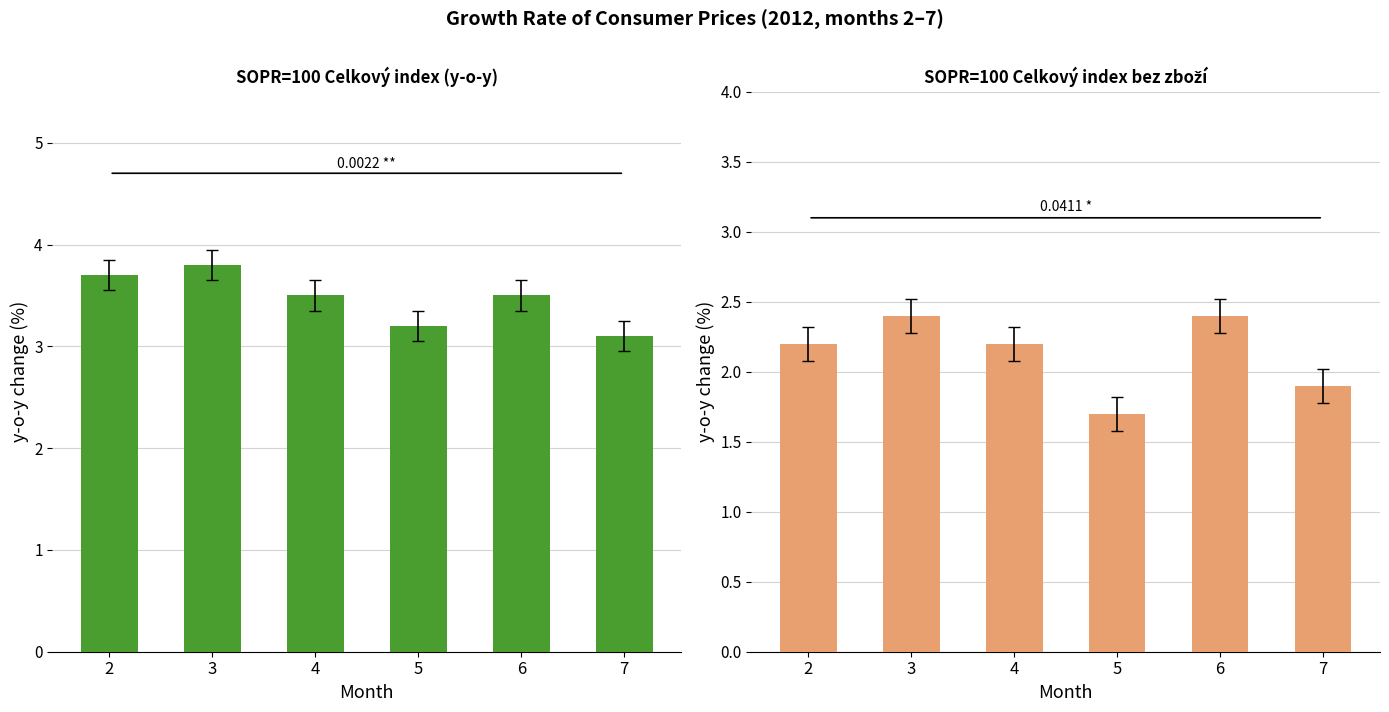

Which series has the largest total across all categories?

SOPR=100 Celkovy index (y-o-y)